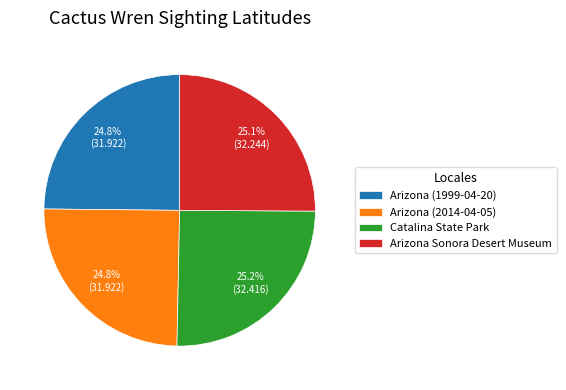

Combined, do Arizona (1999-04-20) and Arizona Sonora Desert Museum account for over 50%?

No